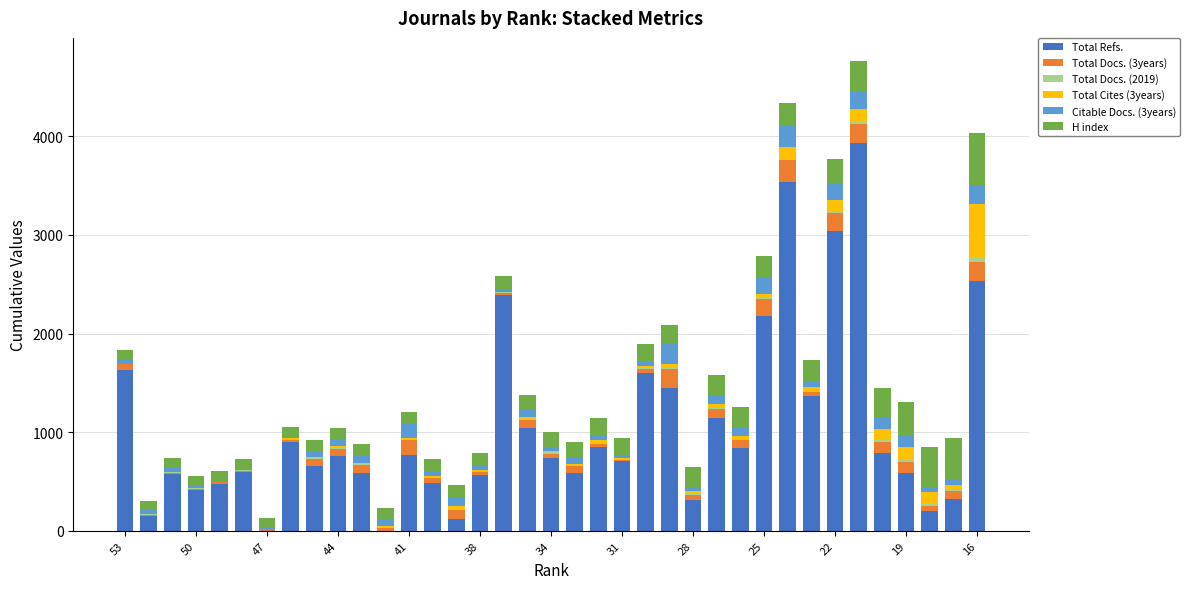

What is the highest value of the Total Refs. series?

3934